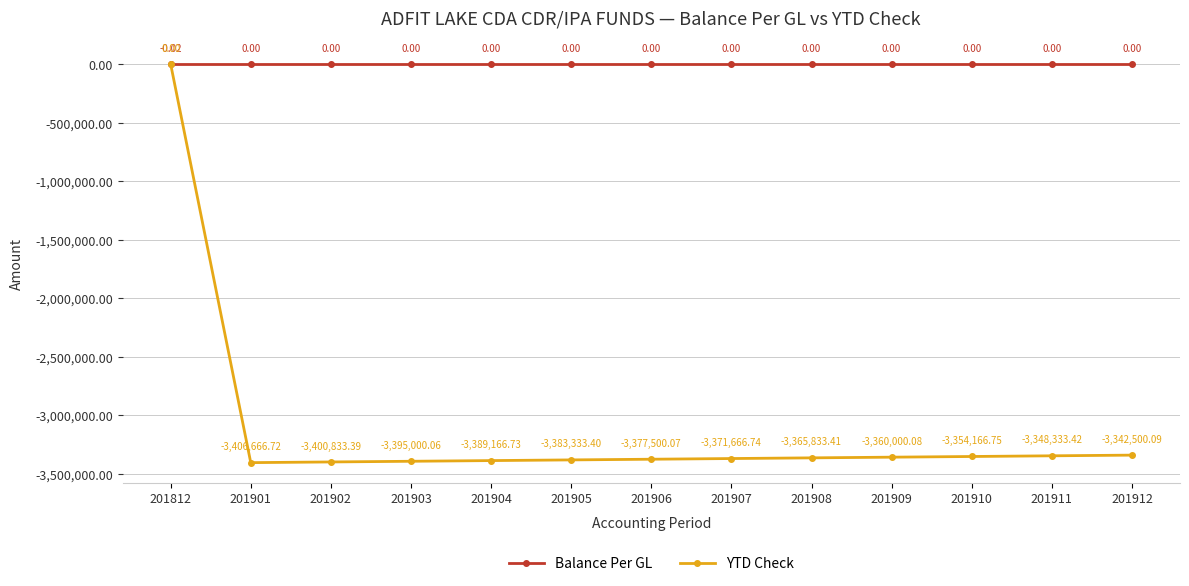

True or false: Balance Per GL has more than 2 points higher than both neighbors.

False